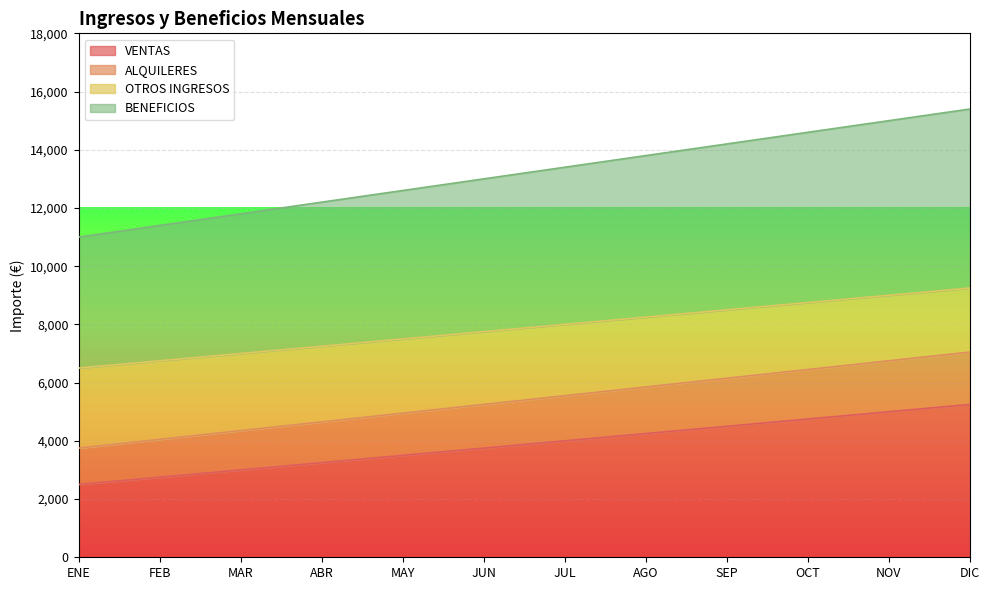

At which label does BENEFICIOS first exceed 13400?

AGO